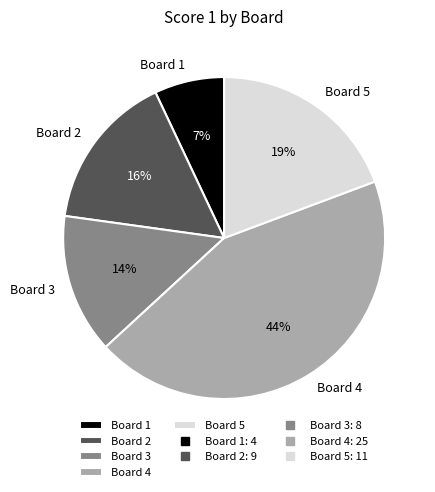

The Board 3 slice represents 2% of the pie. True or false?

False